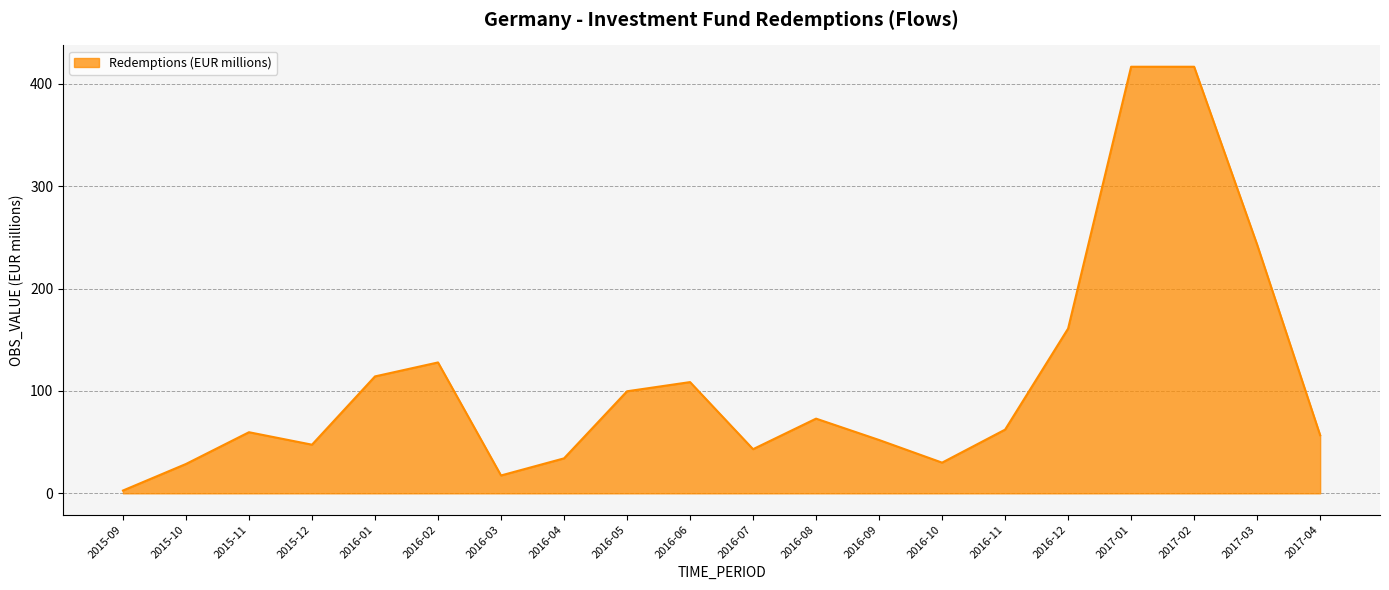

How many values are below 62?

10